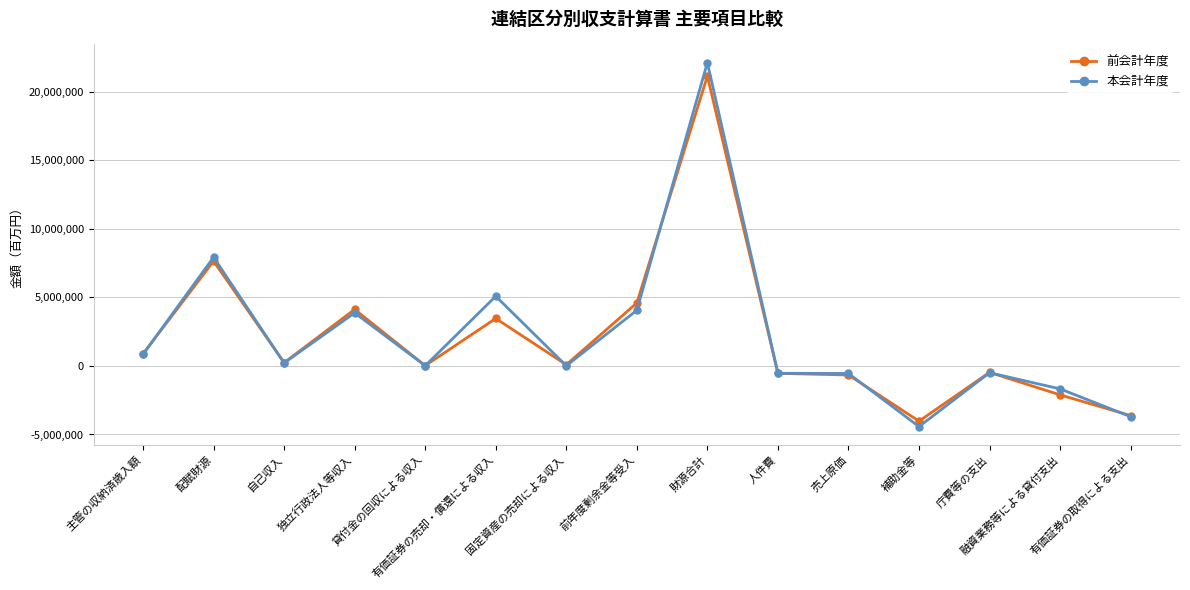

What is the lowest value of the 前会計年度 series?

-4026757